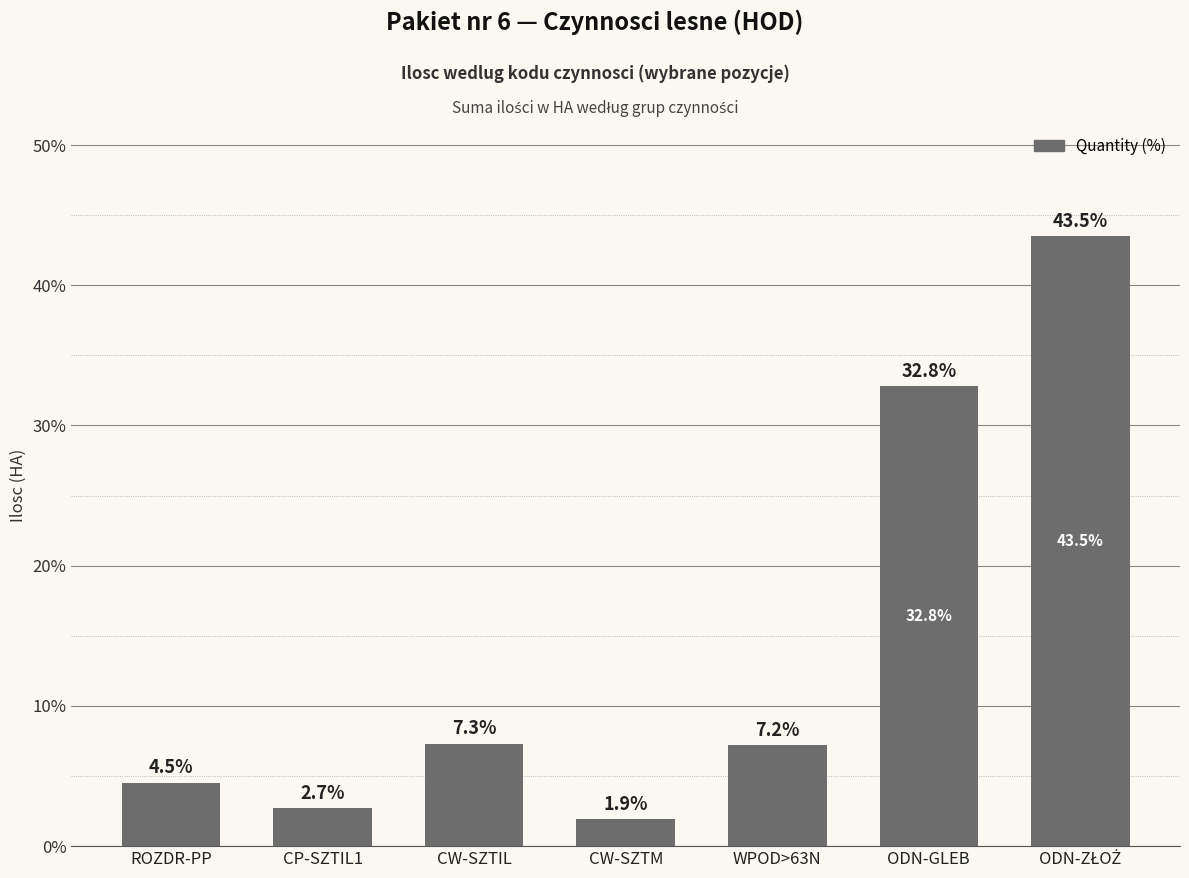

What is the ratio of the value at CP-SZTIL1 to the value at CW-SZTIL?

0.4